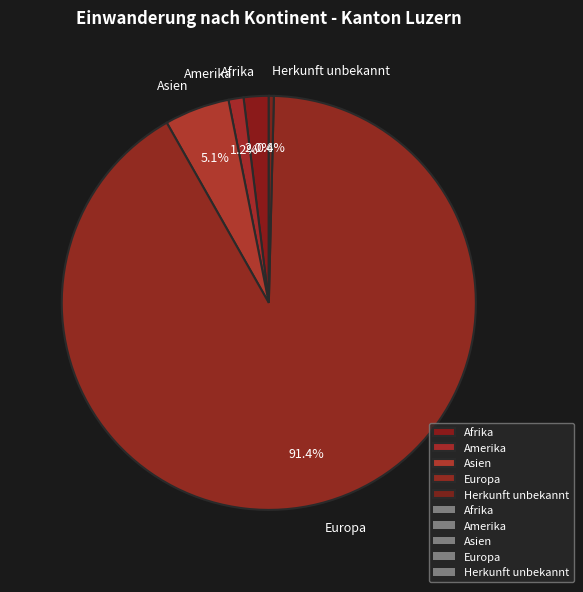

Between Asien and Herkunft unbekannt, which is larger?

Asien